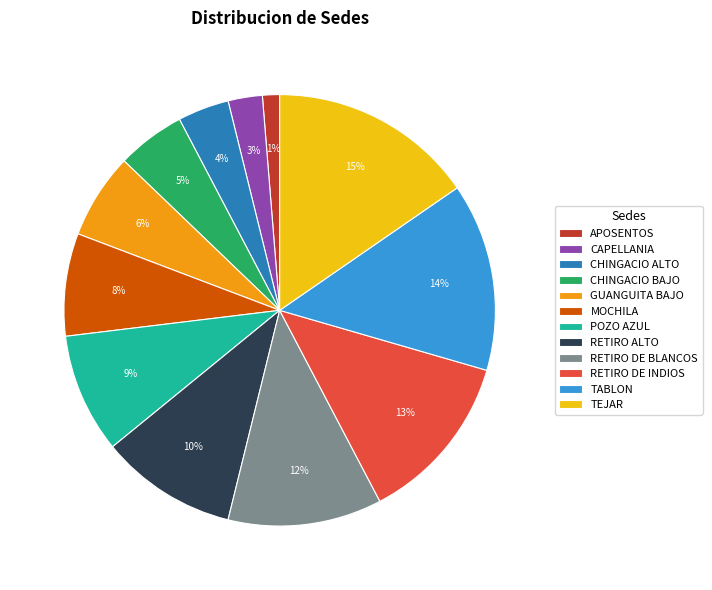

What is the ratio of the value at TABLON to the value at RETIRO DE INDIOS?

1.1